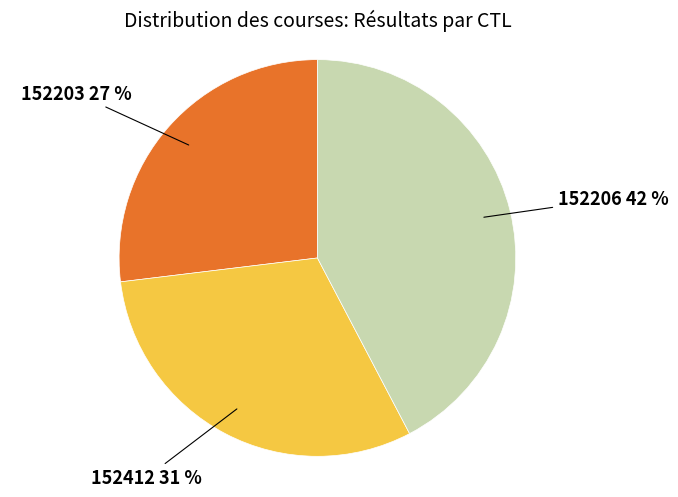

To the nearest percent, what is the average slice percentage?

33%